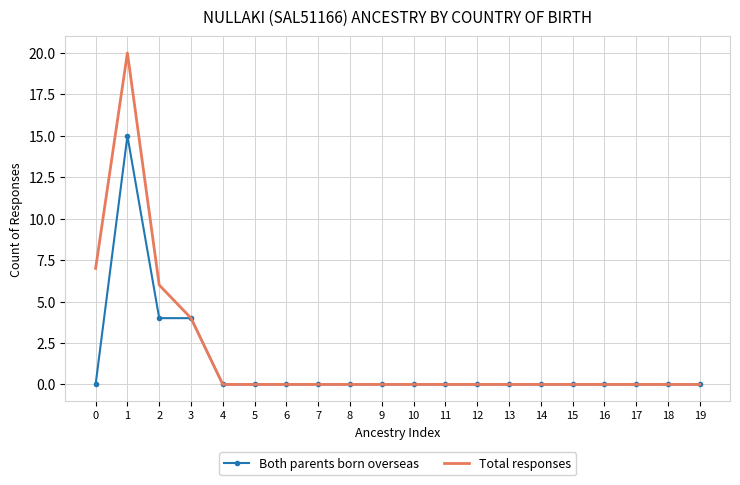

At which category is the sum across all series the highest?

1